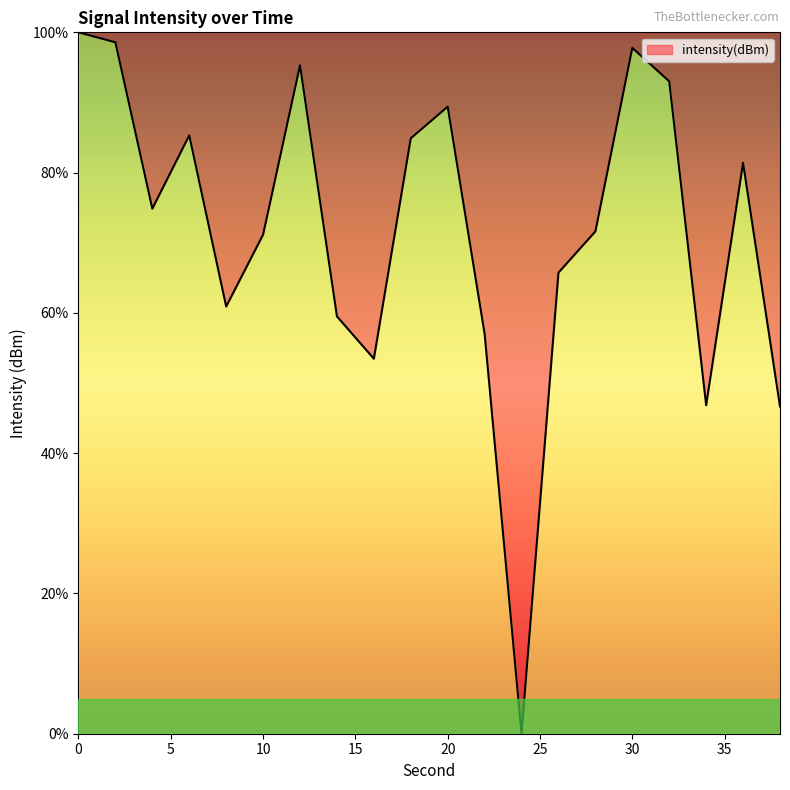

What is the maximum value shown in the chart?

100.0